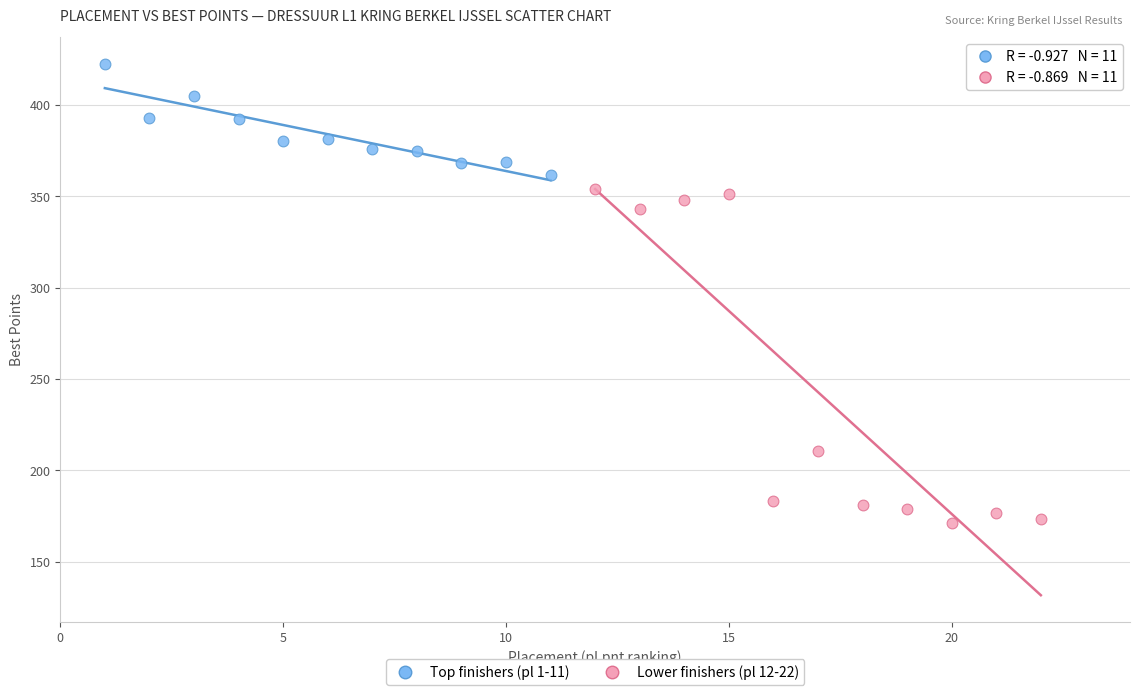

Which series has the largest Y range (max minus min)?

Lower finishers (pl 12-22)